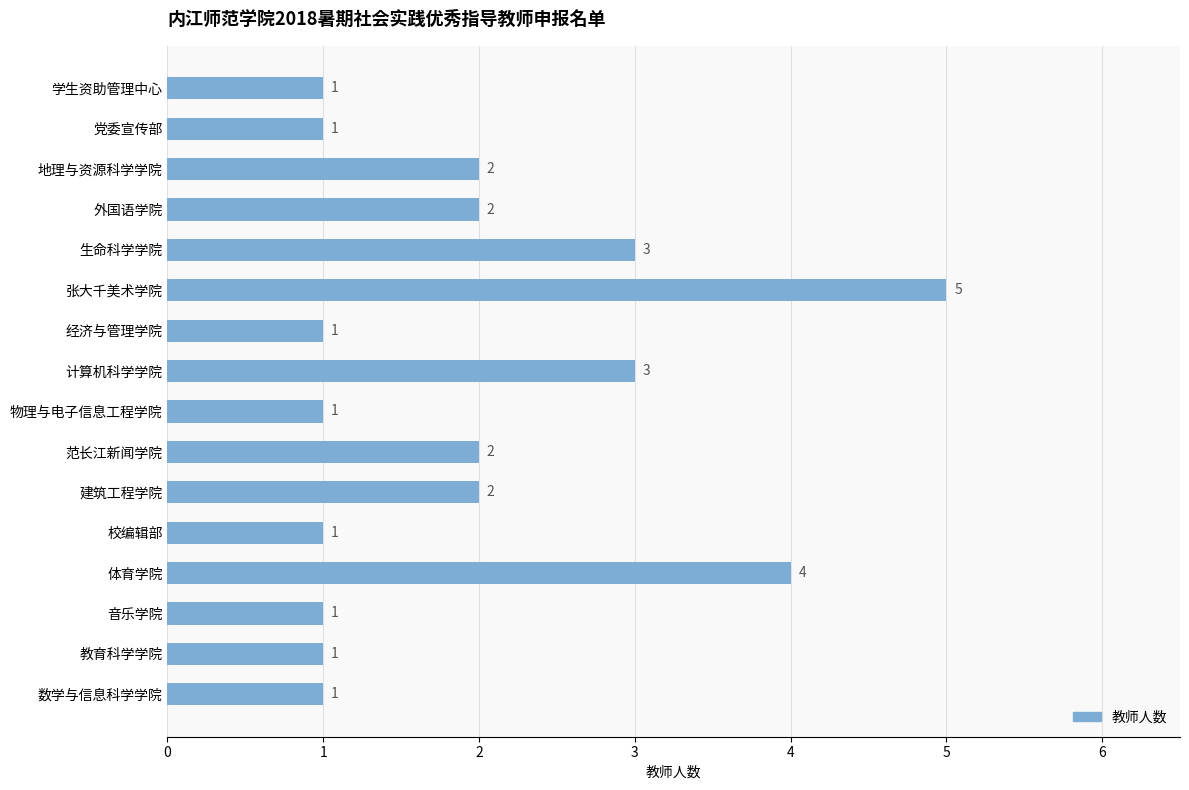

What is the maximum value shown in the chart?

5